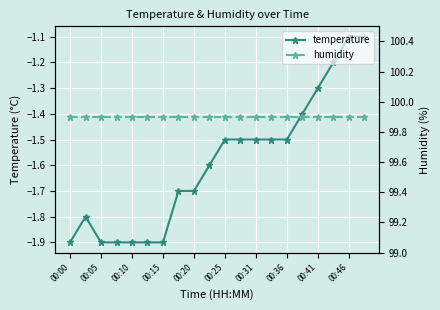

At how many categories does at least one series exceed 90?

20